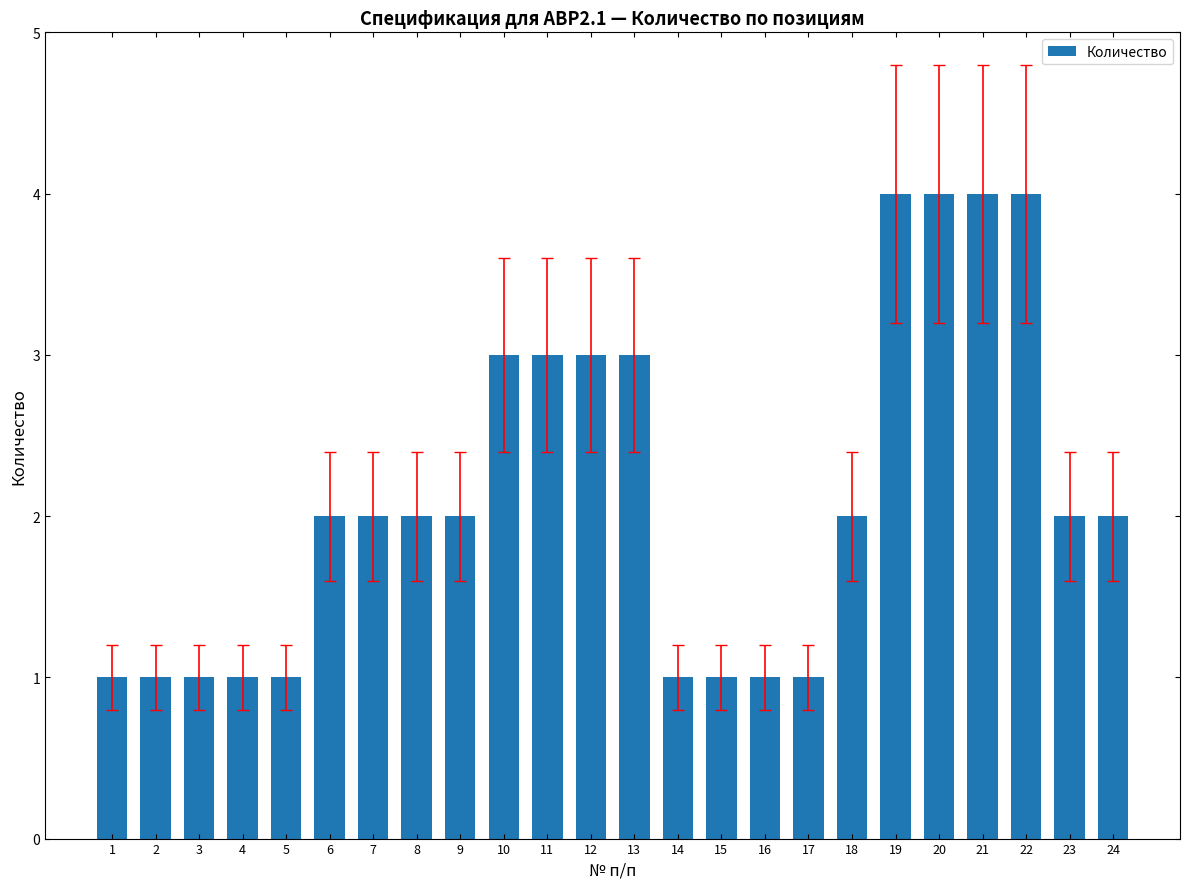

Does the chart contain any negative values?

No